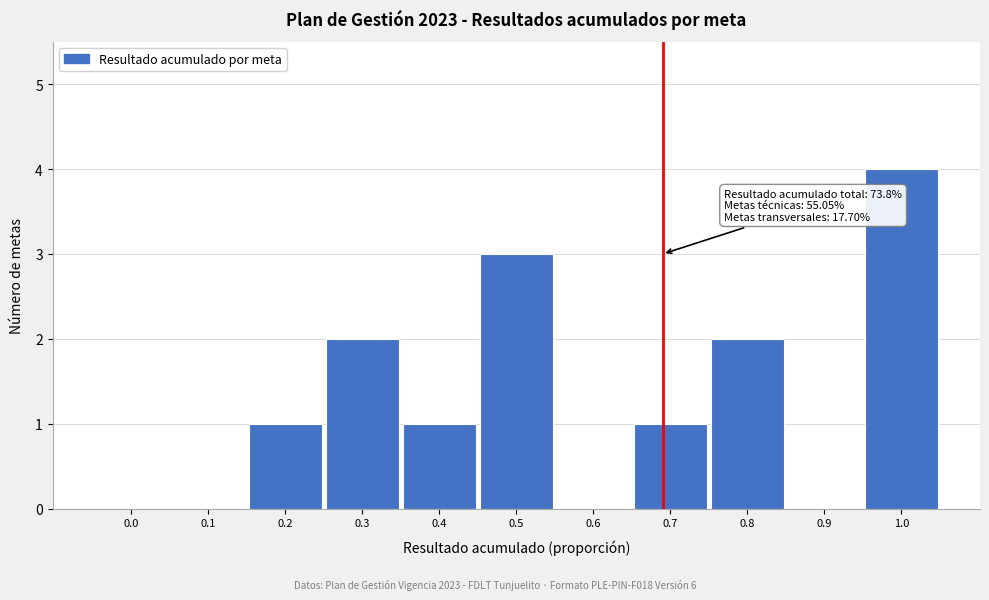

Reading left to right, what are all the values shown in this chart?

0.0=0	0.1=0	0.2=1	0.3=2	0.4=1	0.5=3	0.6=0	0.7=1	0.8=2	0.9=0	1.0=4